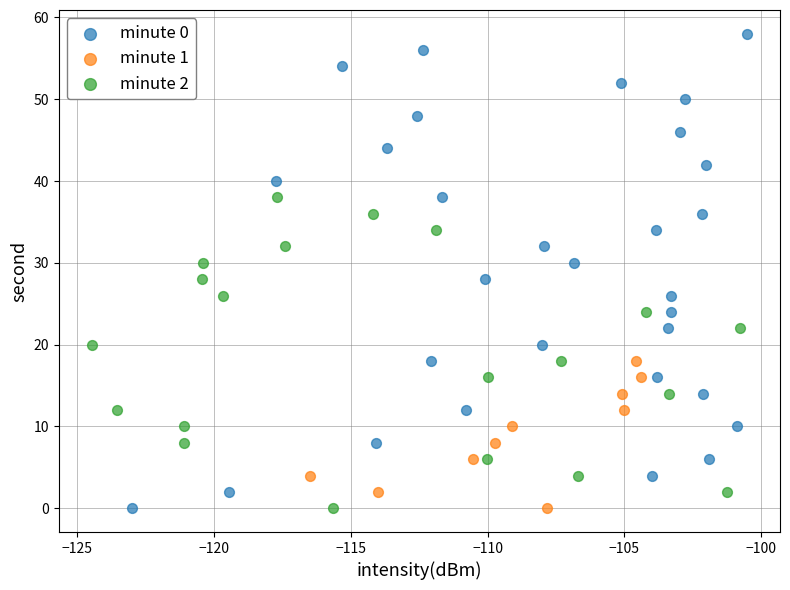

Which series reaches the maximum Y coordinate?

minute 0